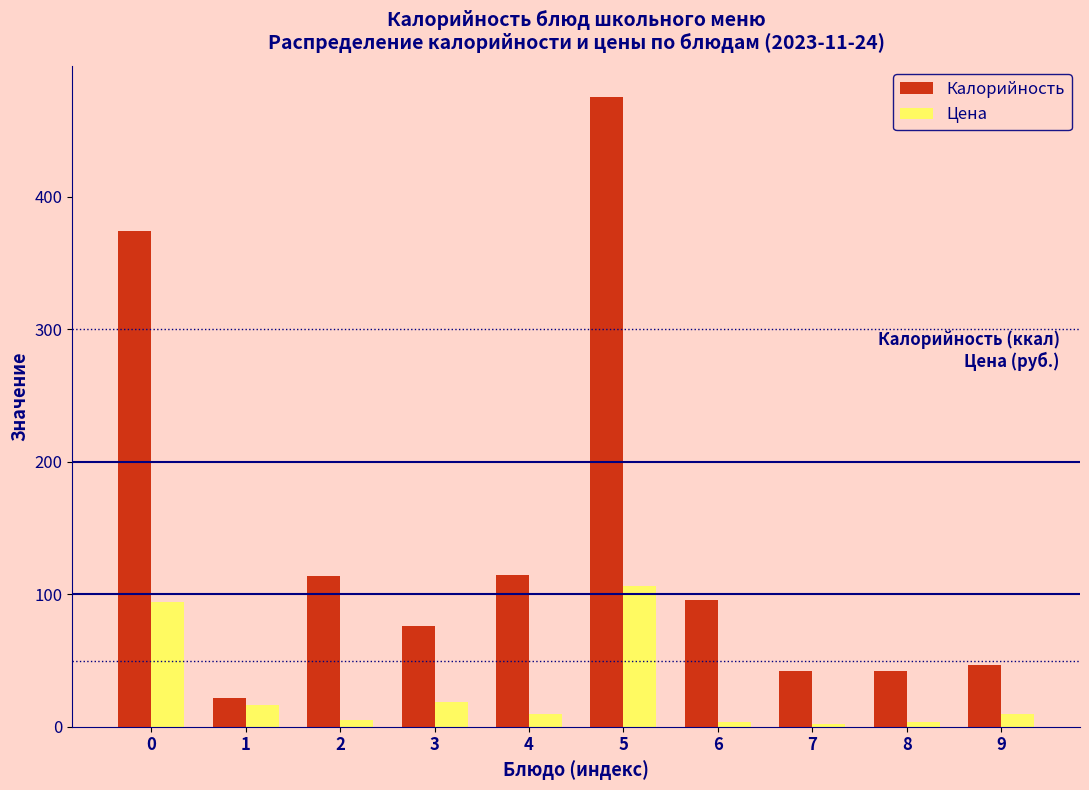

Rank the series by their maximum value, from lowest to highest.

Цена, Калорийность